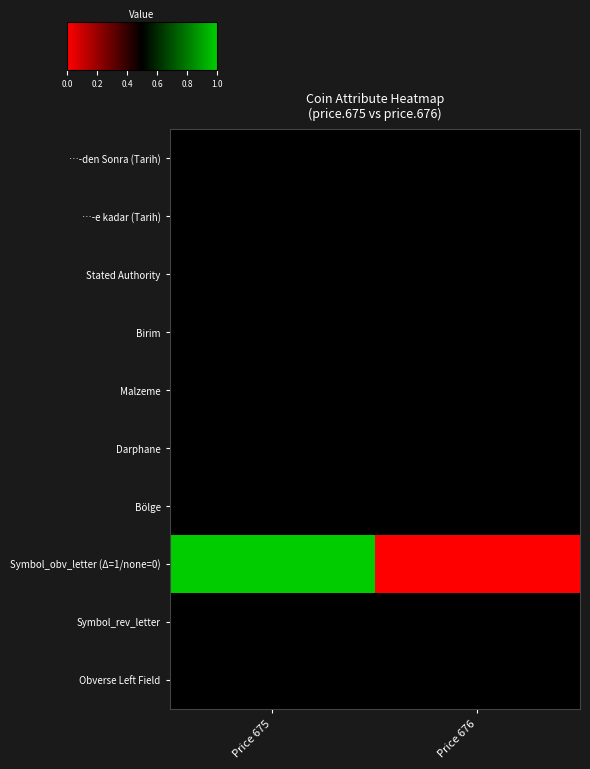

Which has a higher value, Price 675 or Price 676?

Price 675